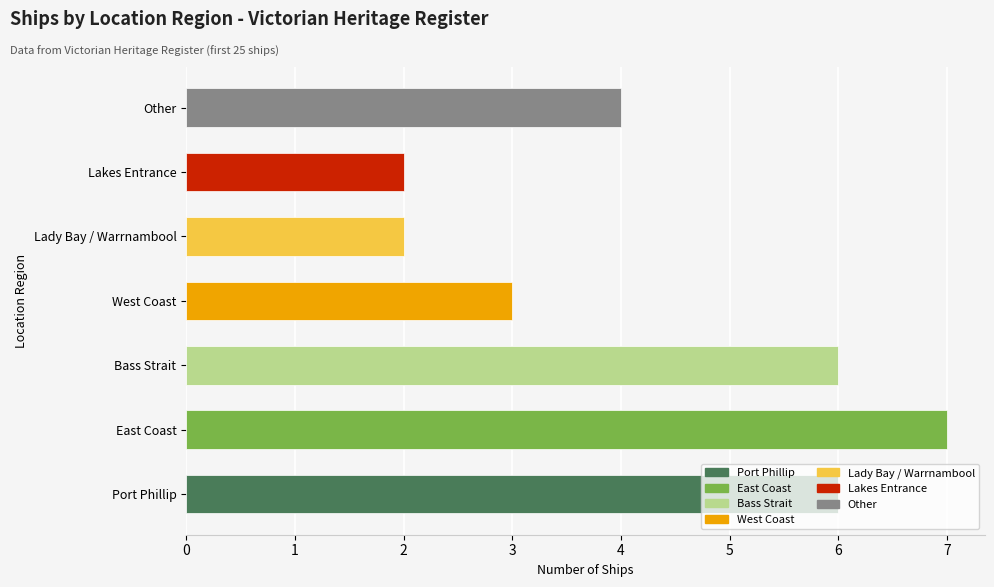

The value at Port Phillip is 6. True or false?

True